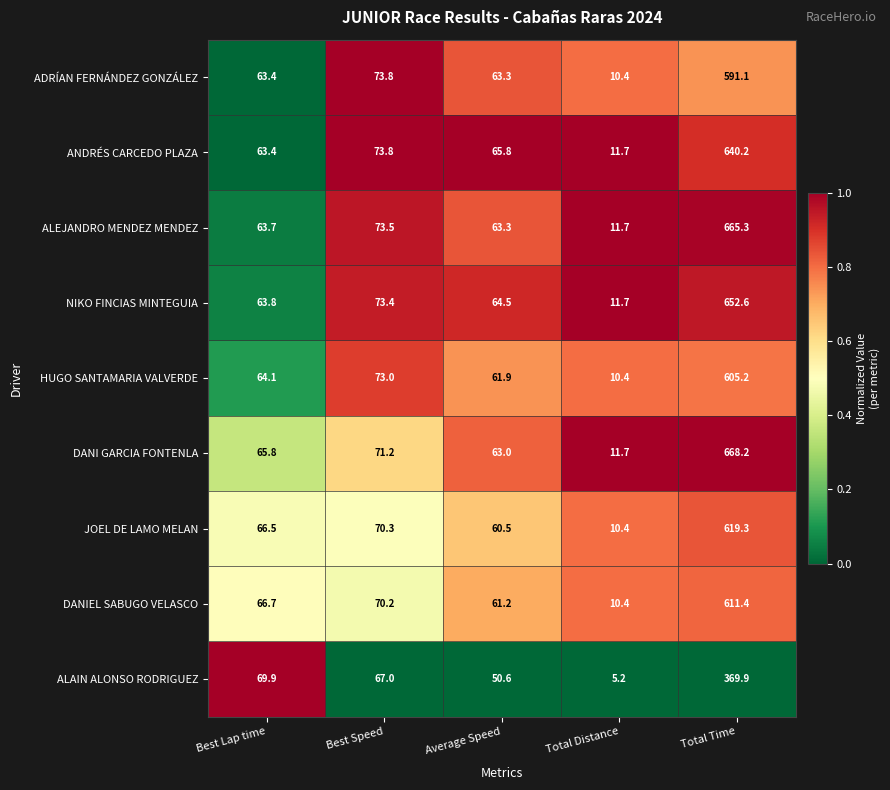

What is the difference between the ALEJANDRO MENDEZ MENDEZ values at Best Speed and Average Speed?

10.2